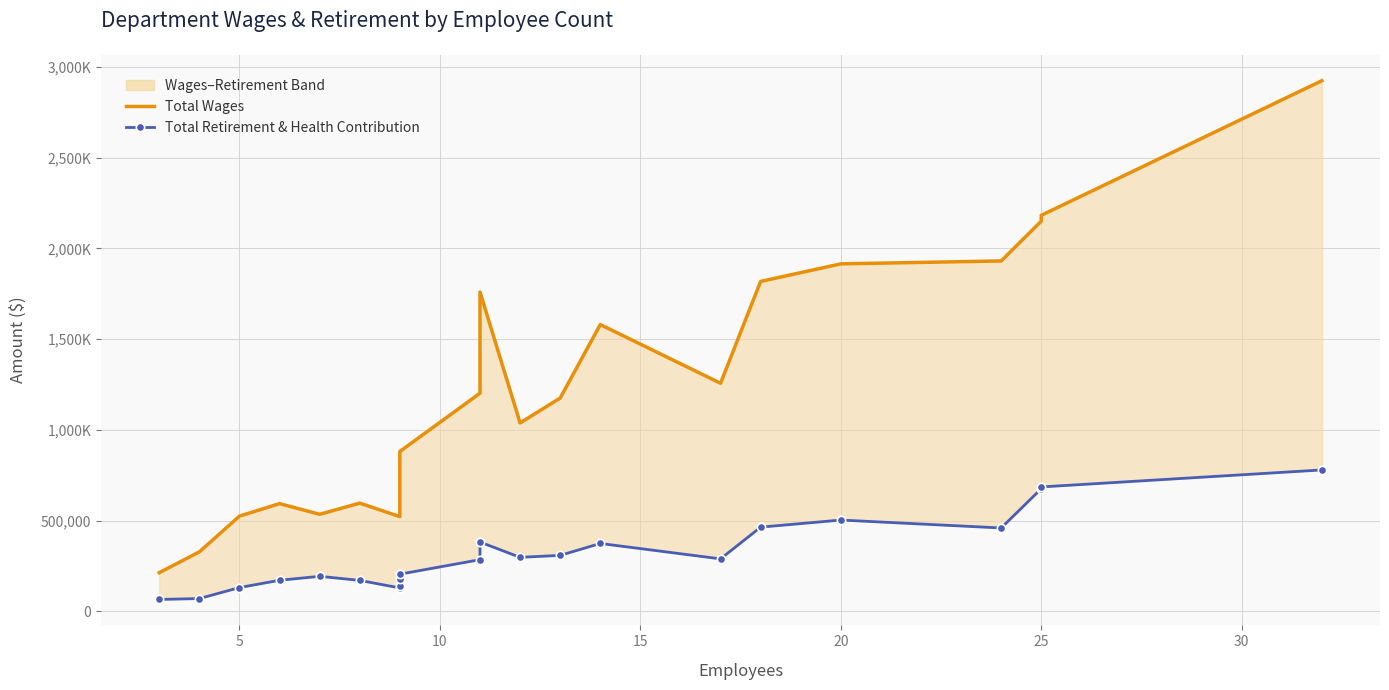

True or false: Total Wages and Total Retirement & Health Contribution intersect in this chart.

False